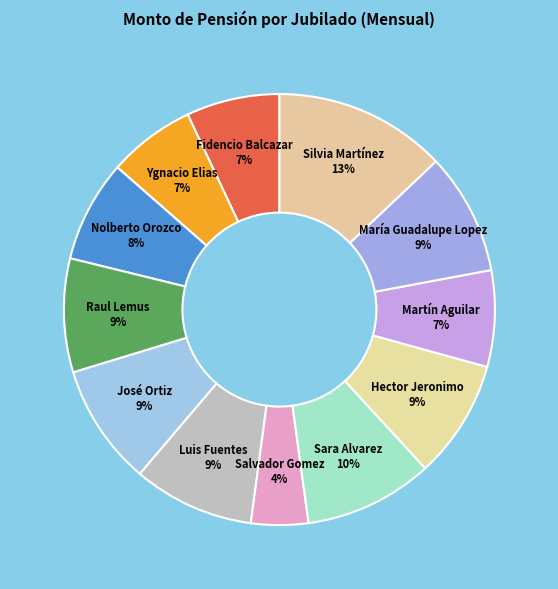

What is the largest slice in the pie chart?

Silvia Martínez